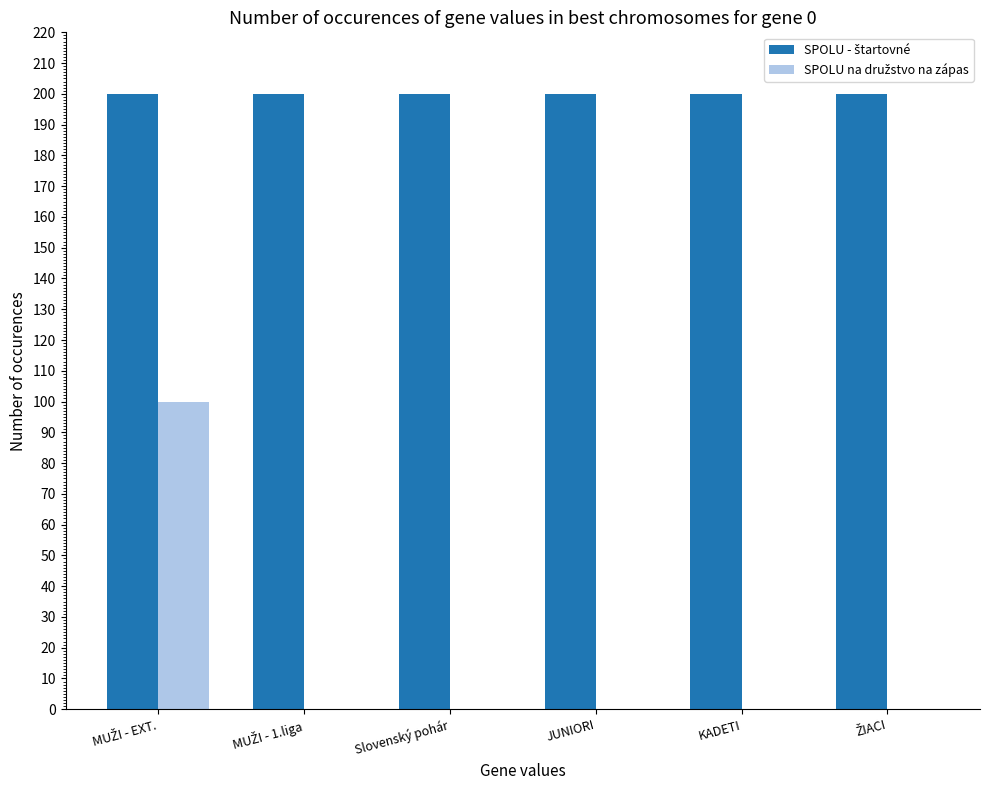

Are the bars grouped side by side (vs. stacked)?

Yes